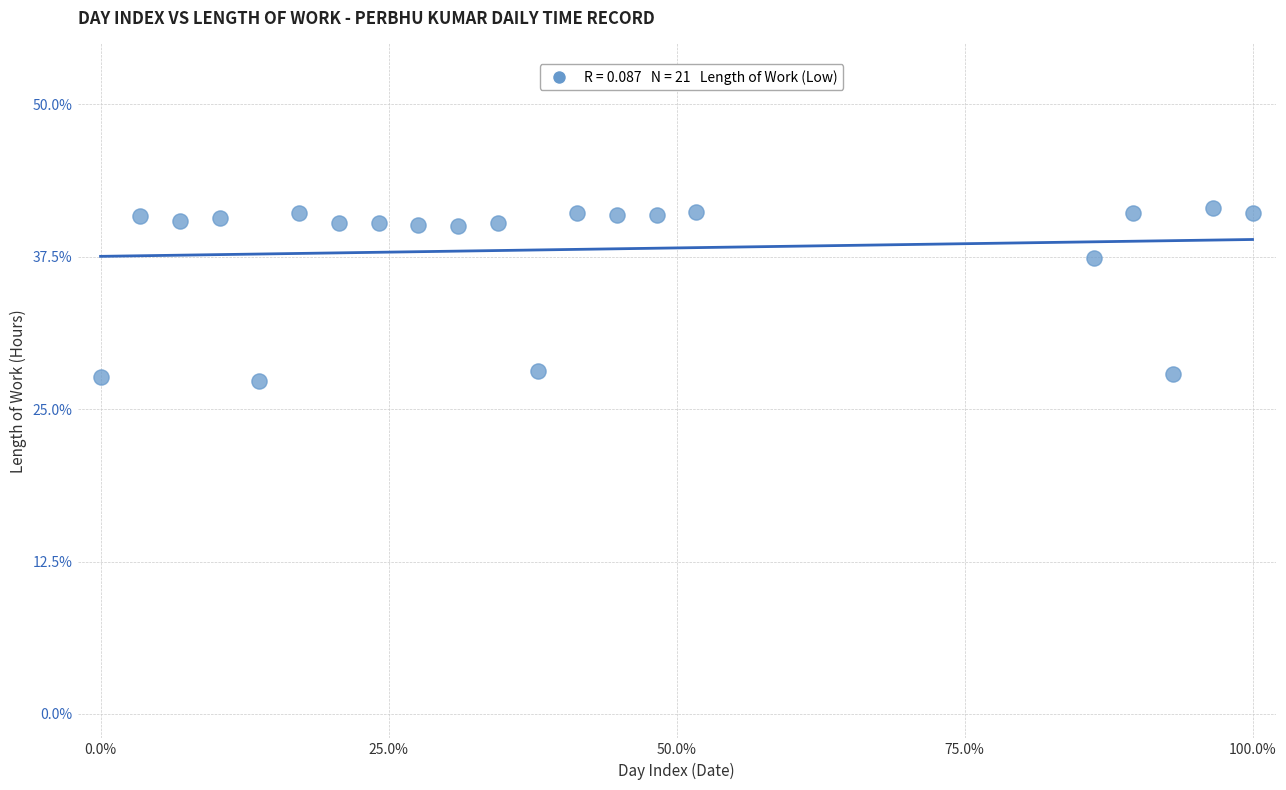

What is the range of Y values (max minus min)?

14.2